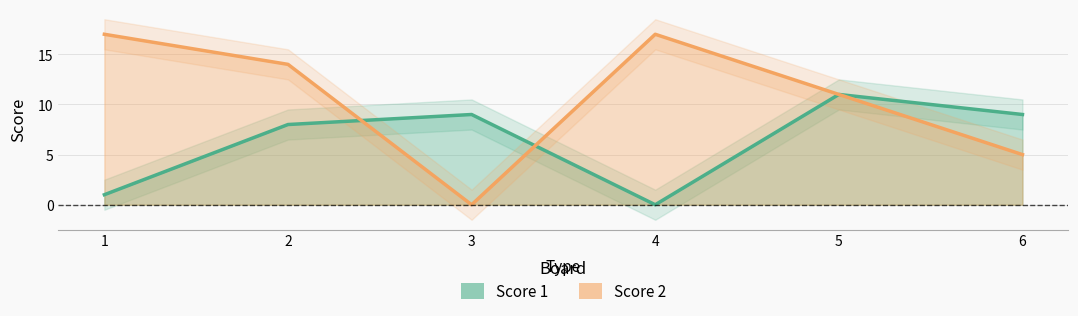

Reading right to left, what are all the values shown in this chart?

Score 1: 6=9	5=11	4=0	3=9	2=8	1=1
Score 2: 6=5	5=11	4=17	3=0	2=14	1=17